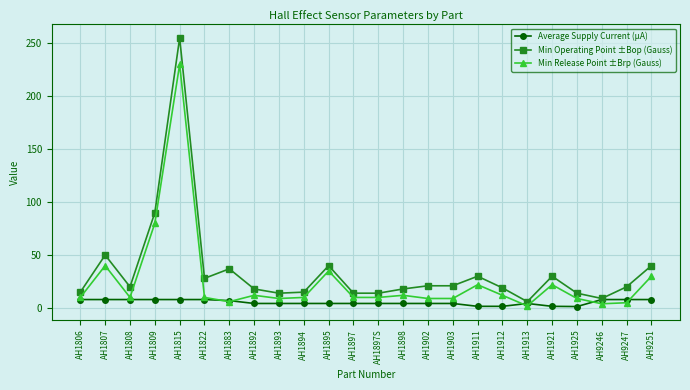

The value of Average Supply Current (µA) at AH9251 is 8.0. True or false?

True